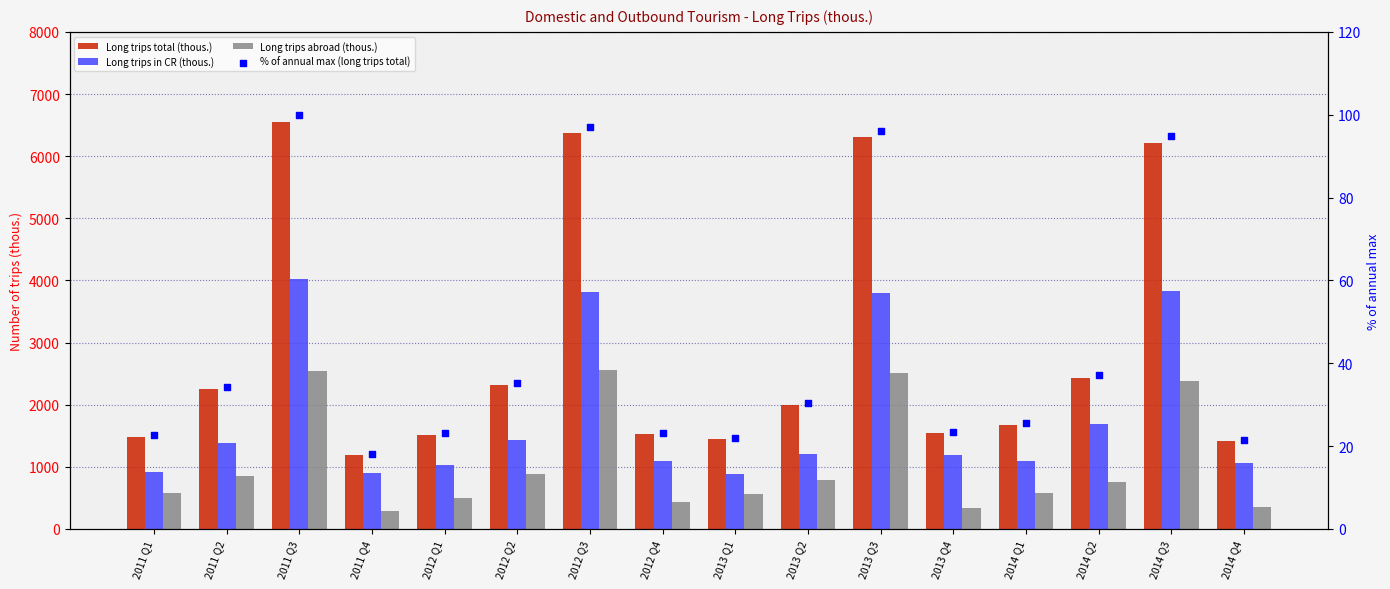

Which series has the largest total across all categories?

Long trips total (thous.)